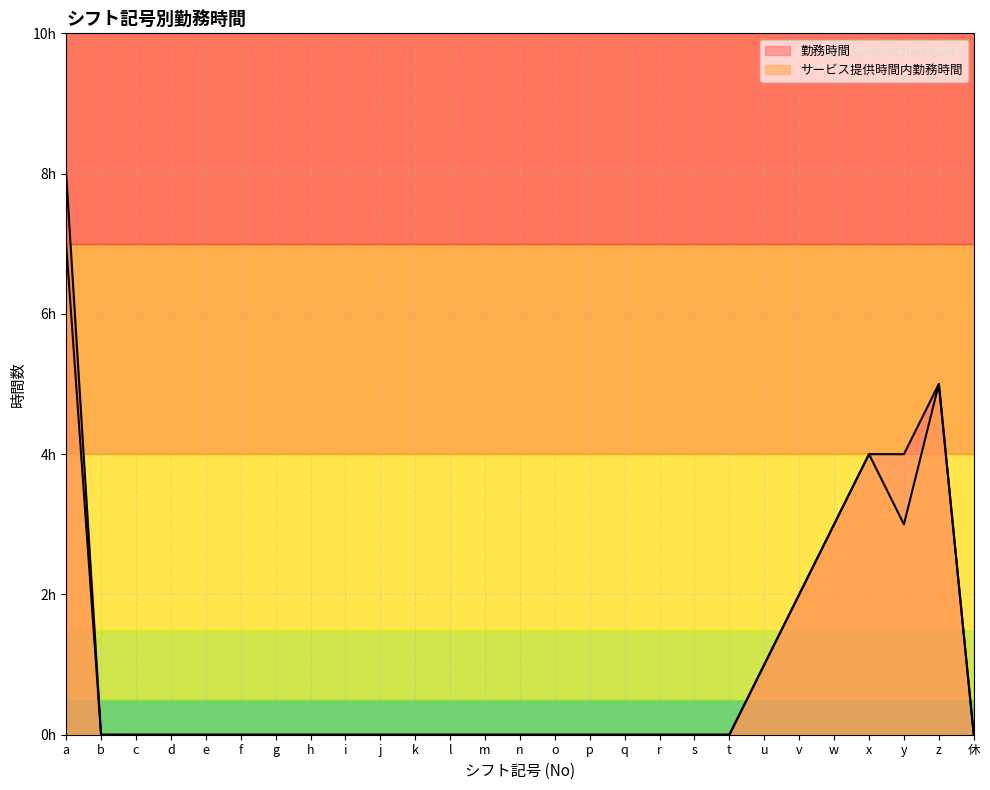

Rank the series at w from lowest to highest value.

勤務時間, サービス提供時間内勤務時間